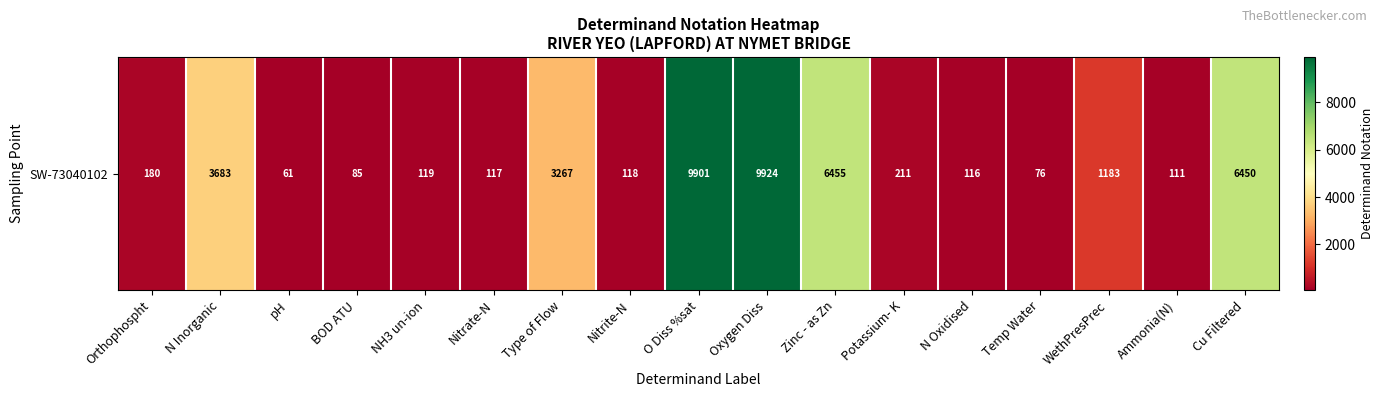

Between Type of Flow and pH, which is larger?

Type of Flow